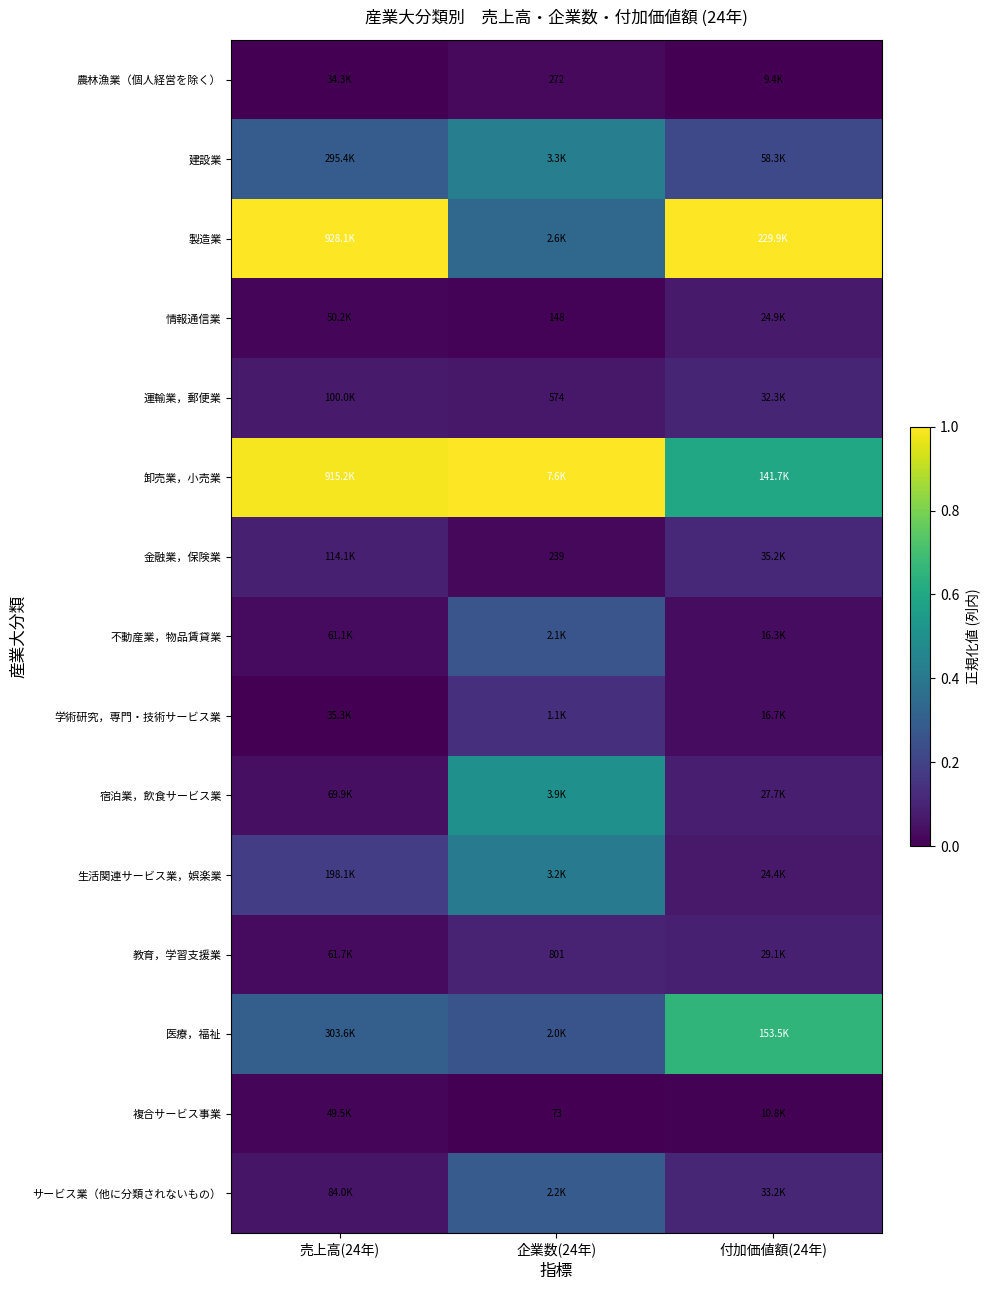

Where is 建設業 nearest to the value 0?

付加価値額(24年)